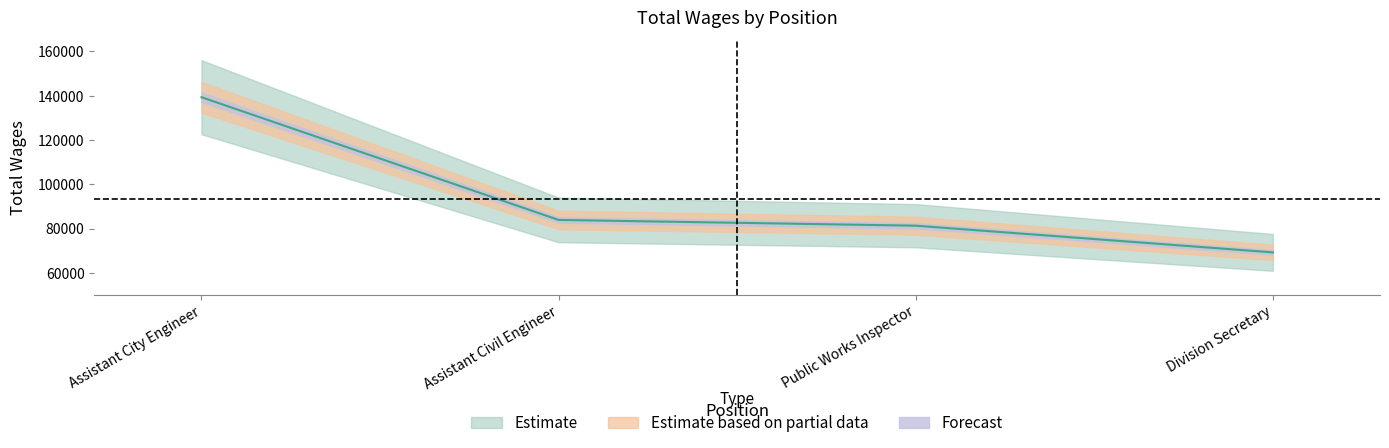

What is the approximate value at Assistant Civil Engineer, to the nearest 50?

83900